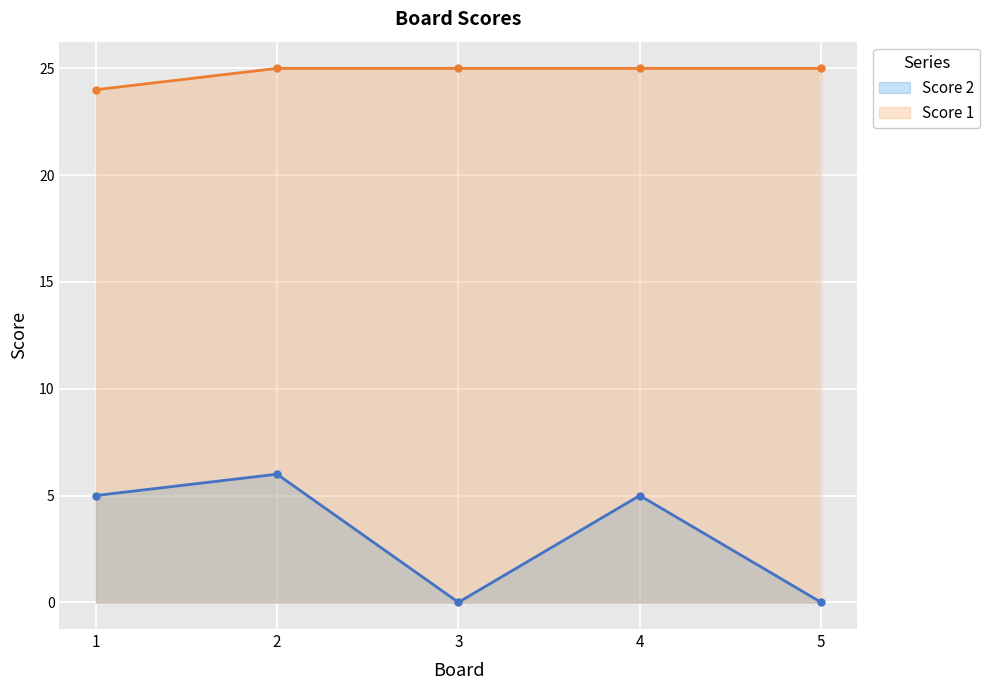

The Score 2 series shows 3 at 1. True or false?

False